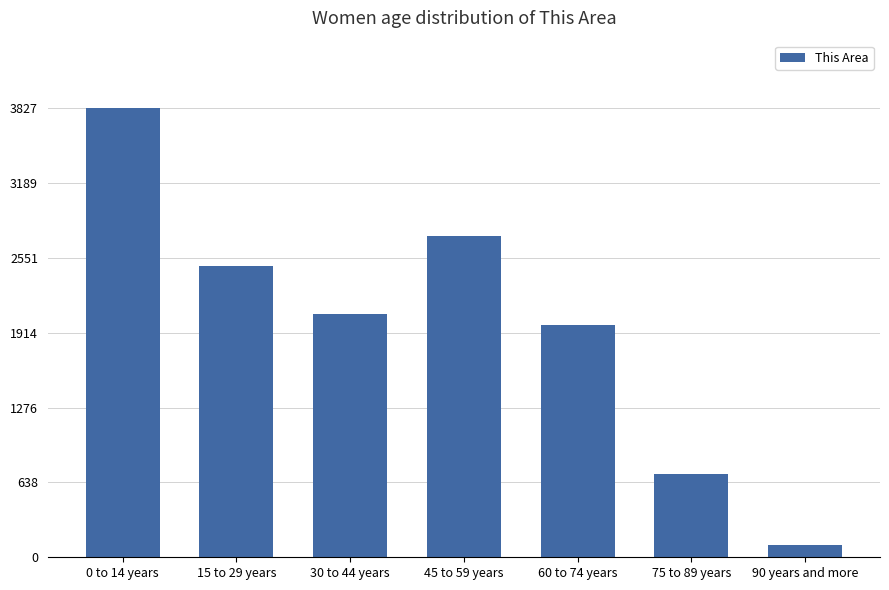

What is the change in value from 0 to 14 years to 75 to 89 years?

-3116